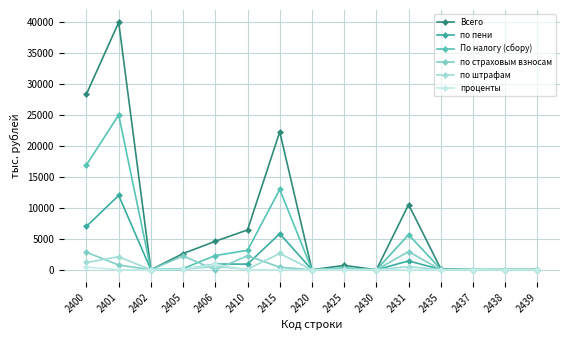

Which label corresponds to the largest value in the chart?

2401